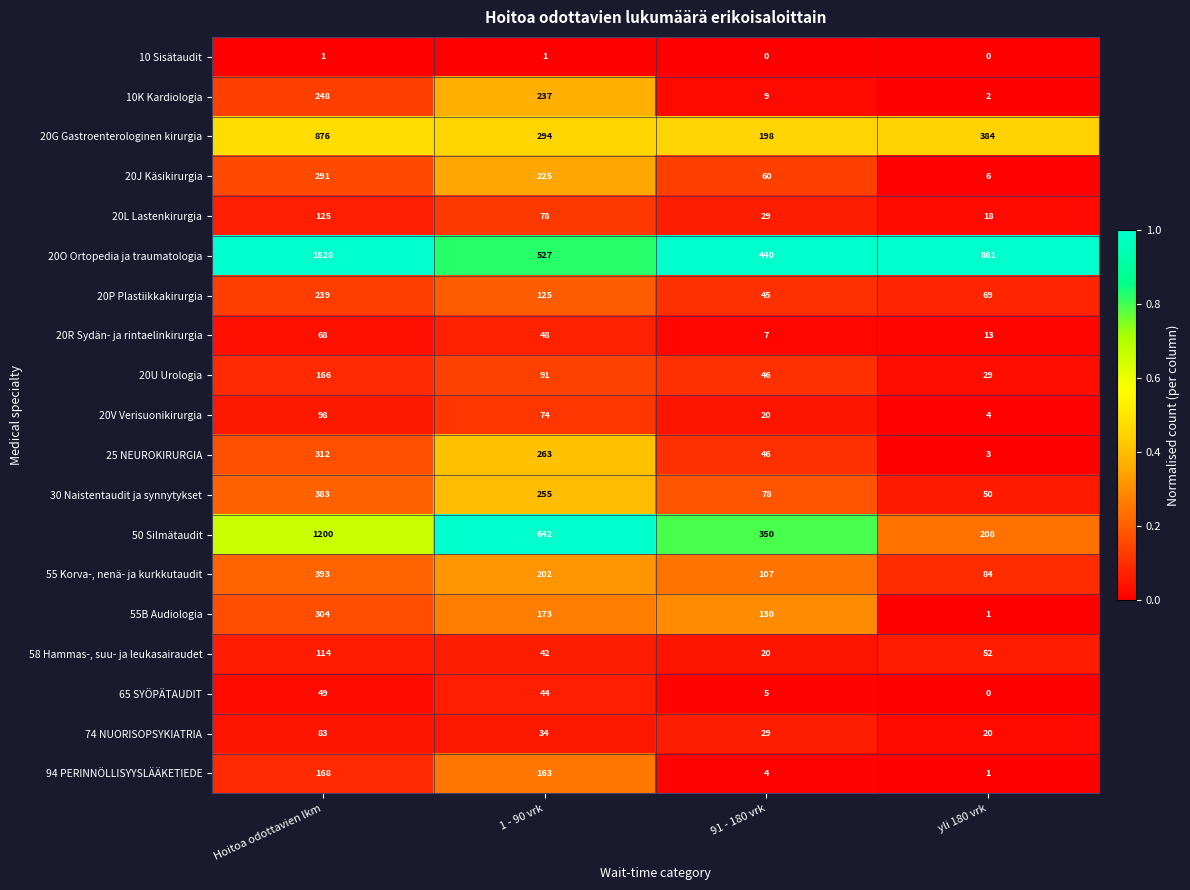

What is the total value across all series at 1 - 90 vrk?

3518